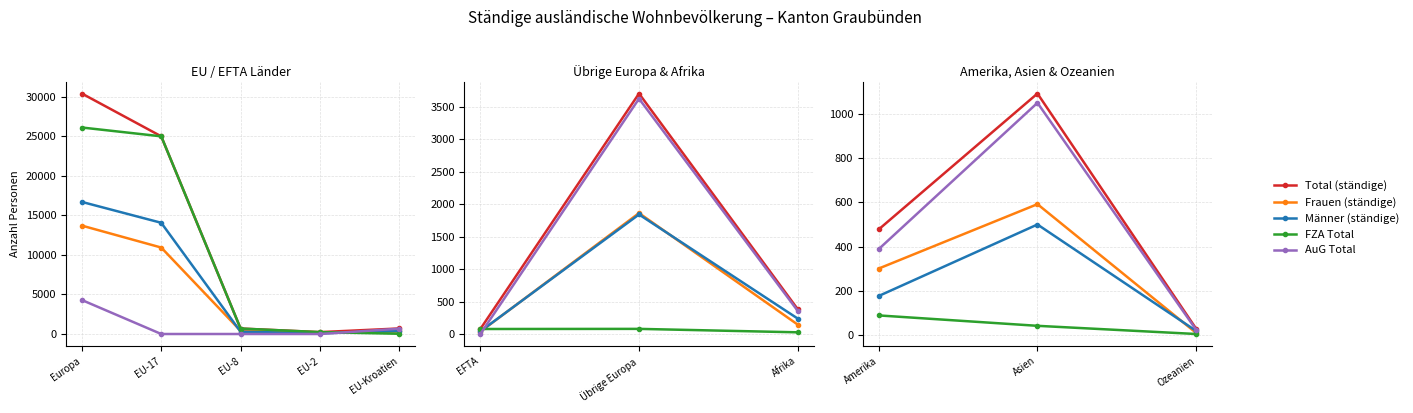

What are all the series names shown in the legend?

Total (ständige), Frauen (ständige), Männer (ständige), FZA Total, AuG Total